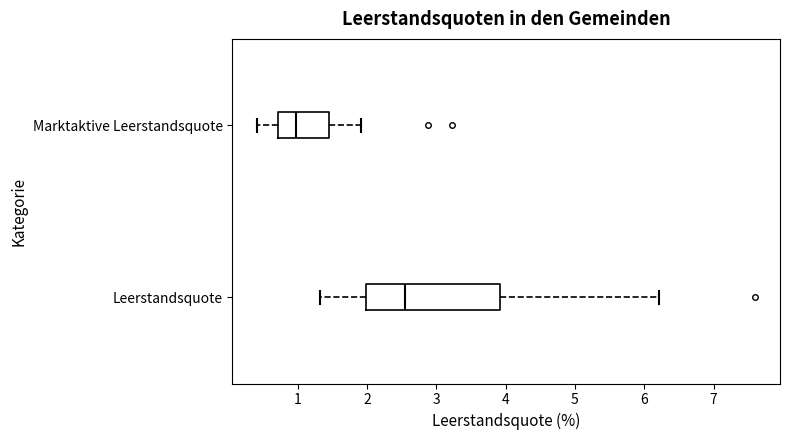

Which box has the furthest to the left median line?

Marktaktive Leerstandsquote